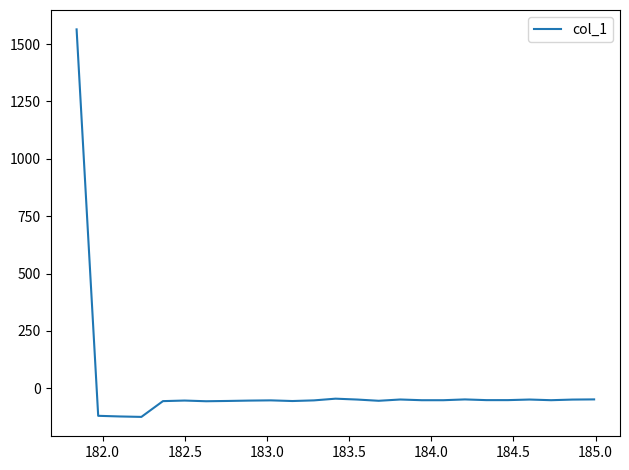

What is the difference between the maximum and minimum values?

1688.0